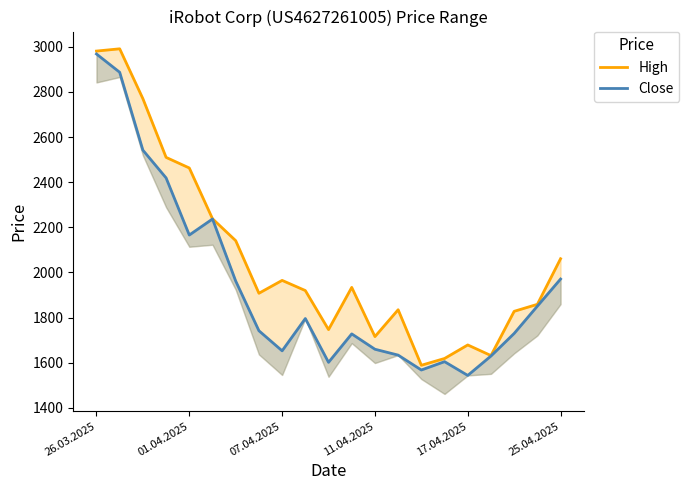

True or false: High and Close intersect in this chart.

False